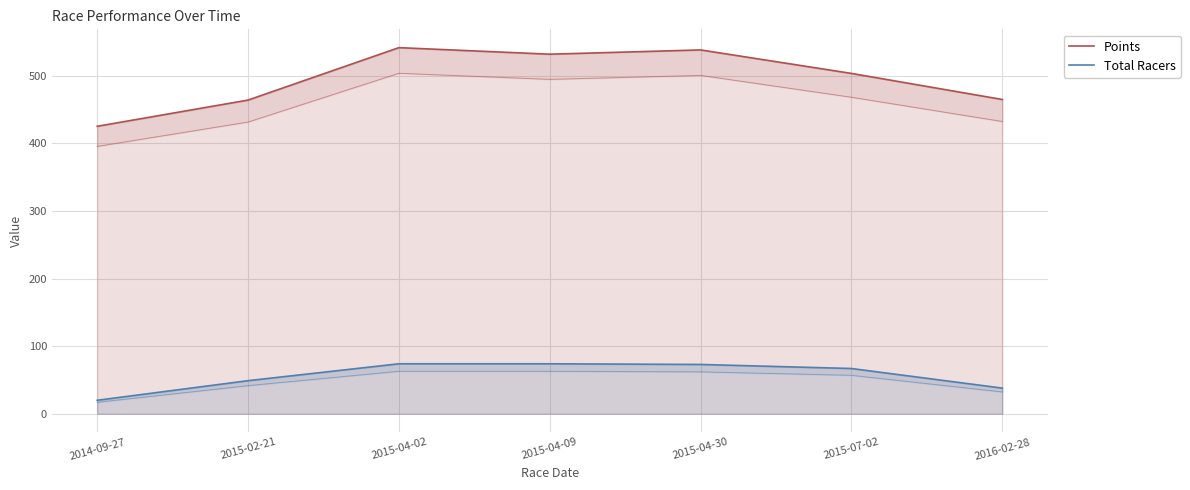

How many lines are shown in the chart?

2